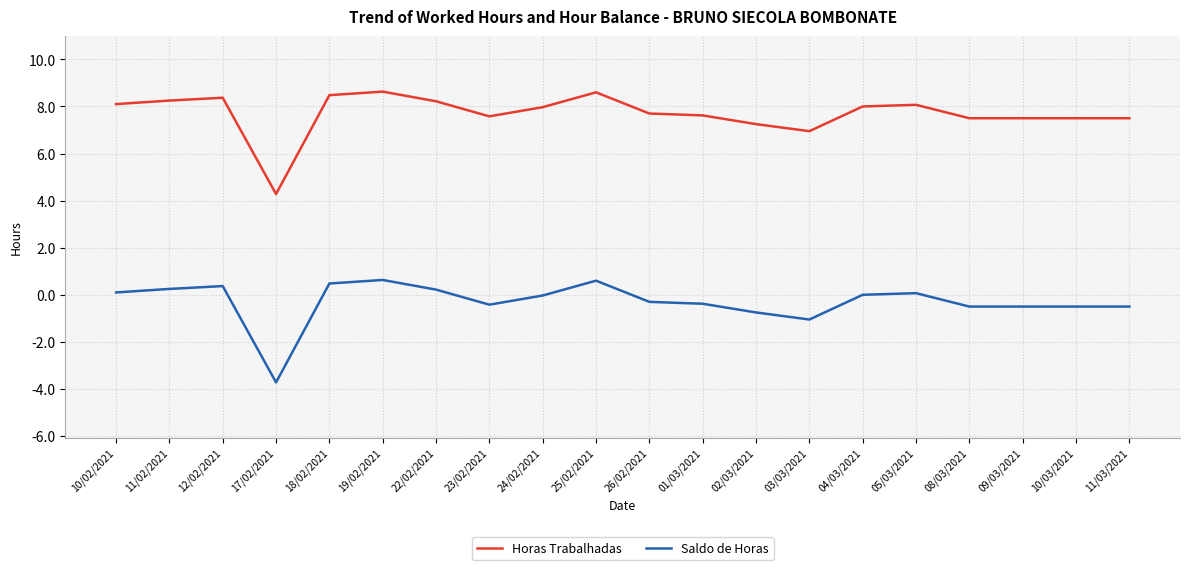

Which label corresponds to the smallest value in the chart?

17/02/2021